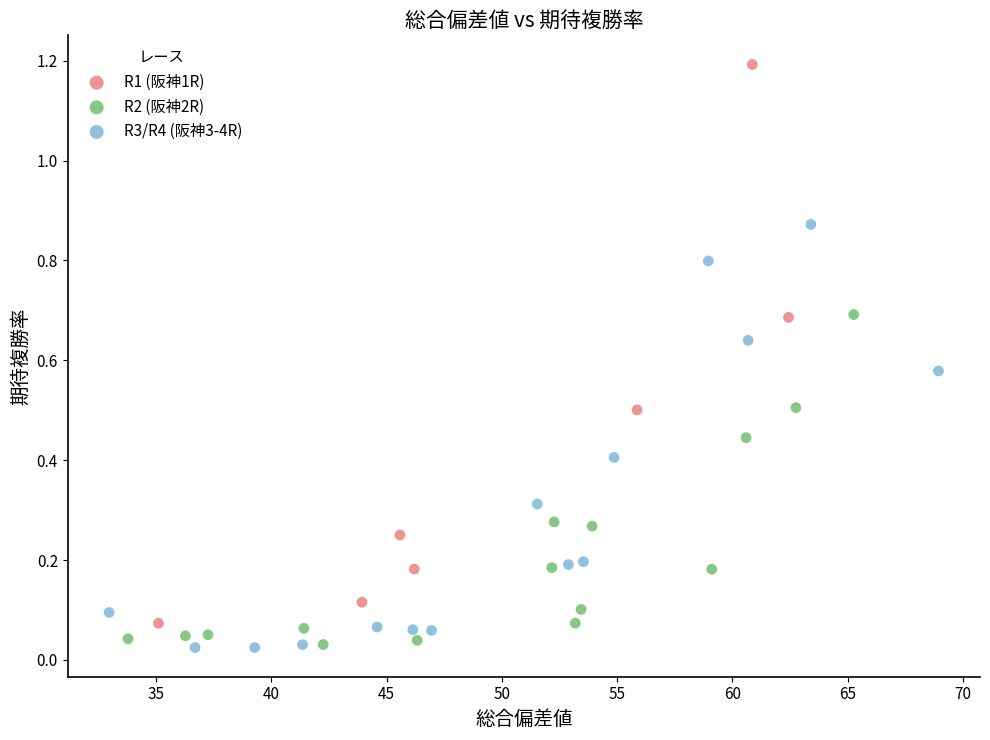

Which series has the widest spread of Y values?

R1 (阪神1R)